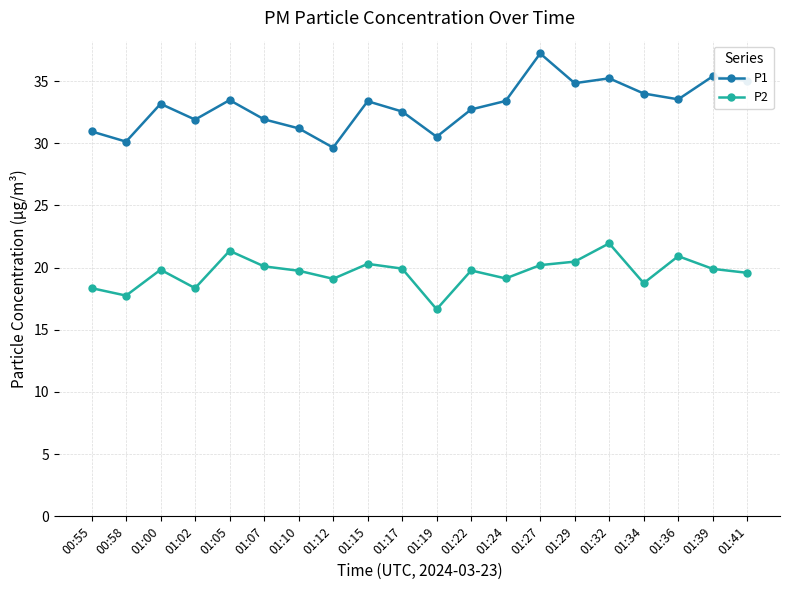

At how many categories does at least one series exceed 23?

20